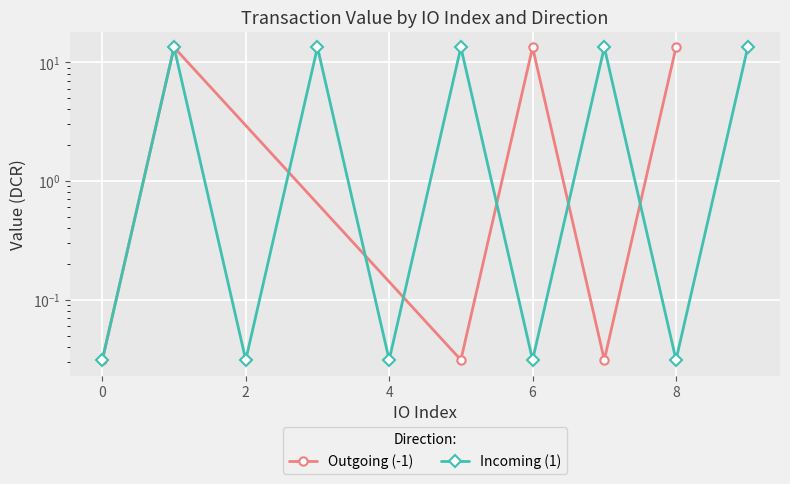

List the labels in order of value, largest first.

1, 3, 5, 7, 9, 0, 2, 4, 6, 8